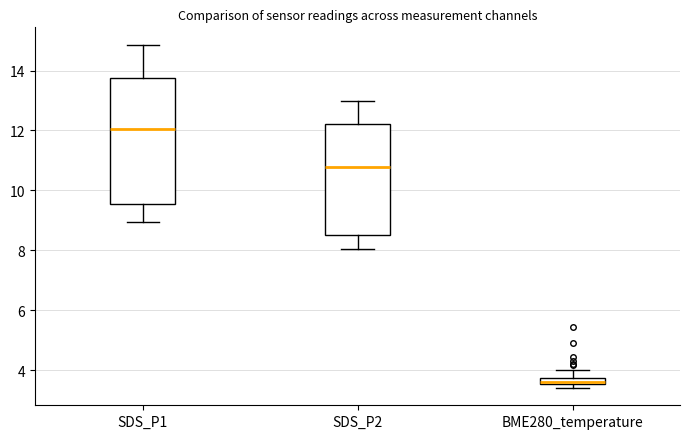

Which box is the tallest, from its lower edge to its upper edge?

SDS_P1